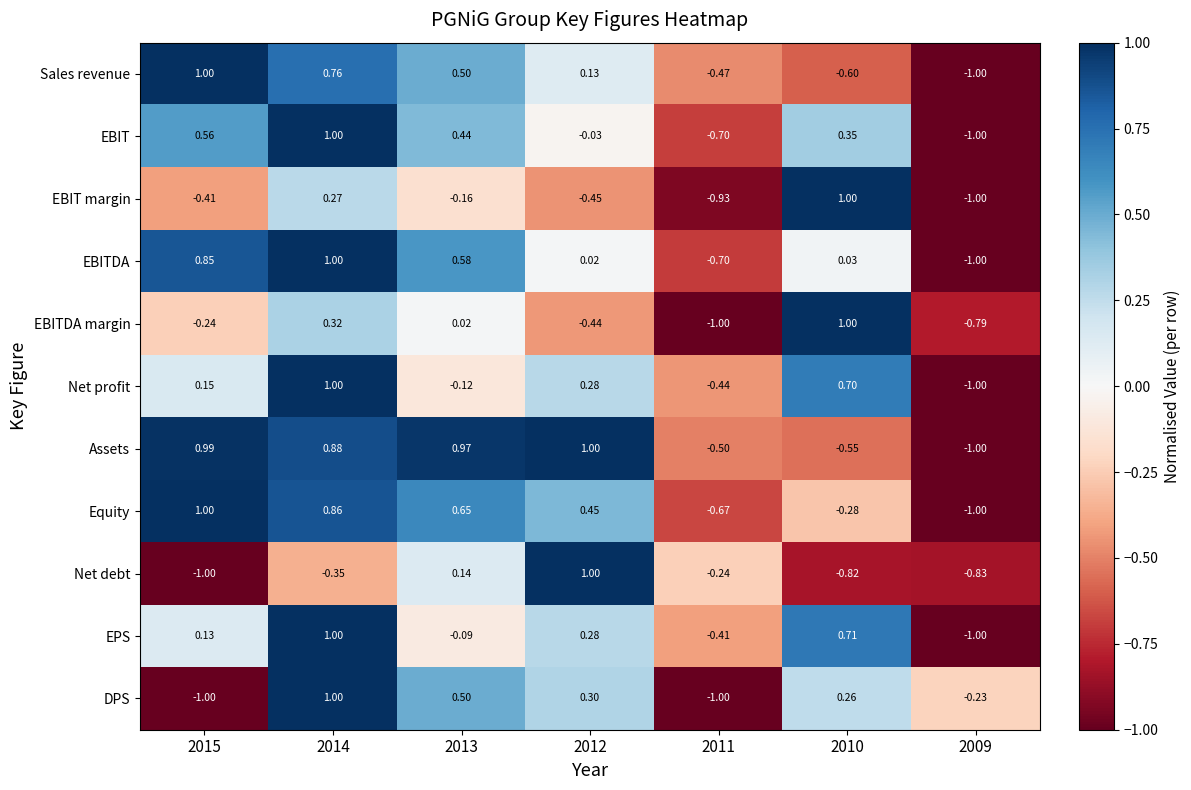

What is the spread (max minus min) of values at 2010?

1.8